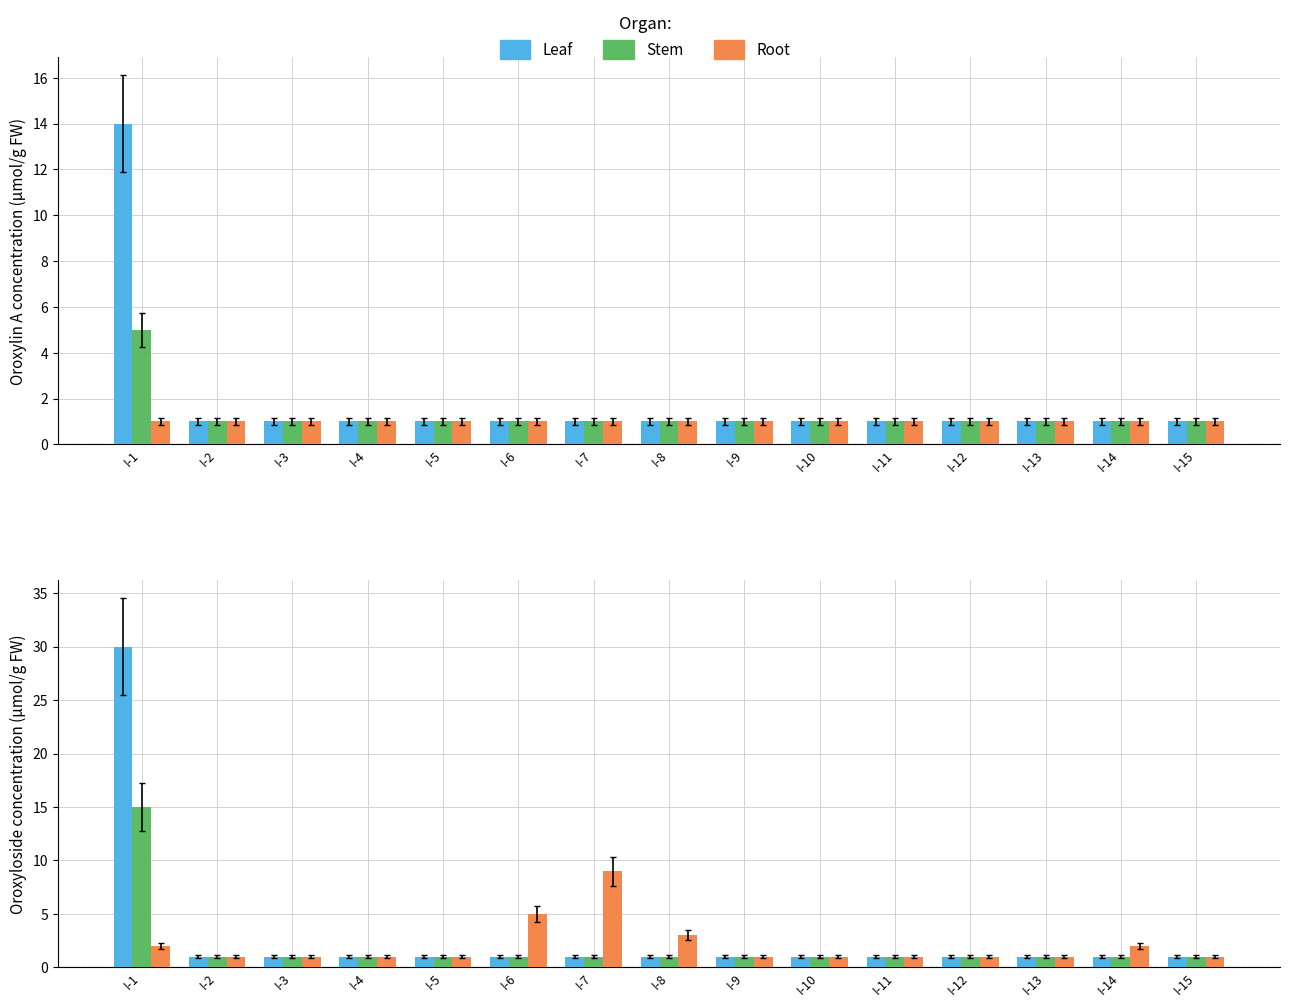

Is it true that Leaf equals 48 at I-1?

False